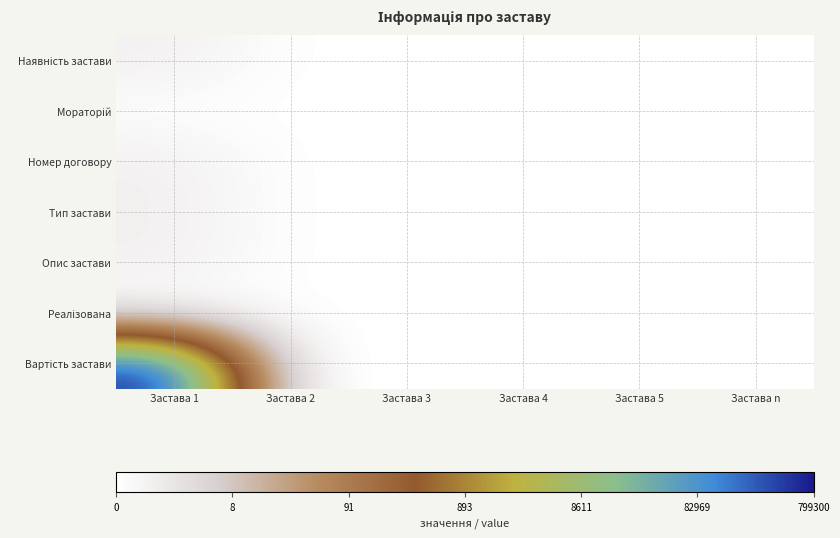

At Застава 3, list the series in order from smallest to largest.

Наявність застави, Мораторій, Номер договору, Тип застави, Опис застави, Реалізована, Вартість застави